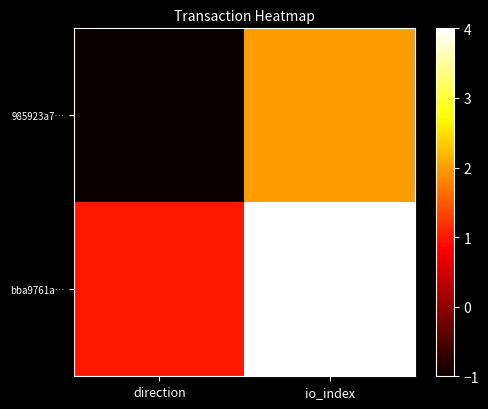

What is the spread (max minus min) of values at io_index?

2